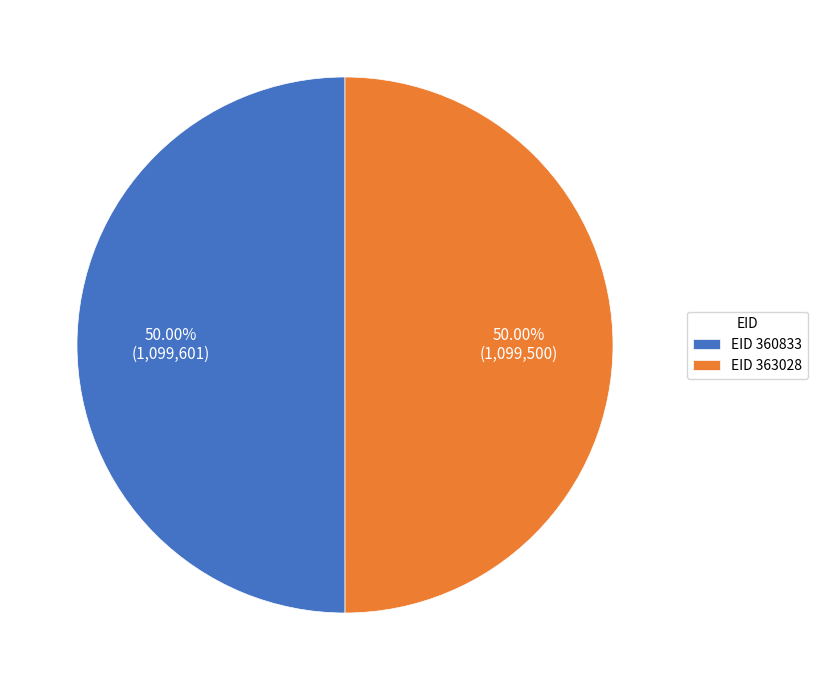

What is the ratio of the value at EID 363028 to the value at EID 360833?

1.0